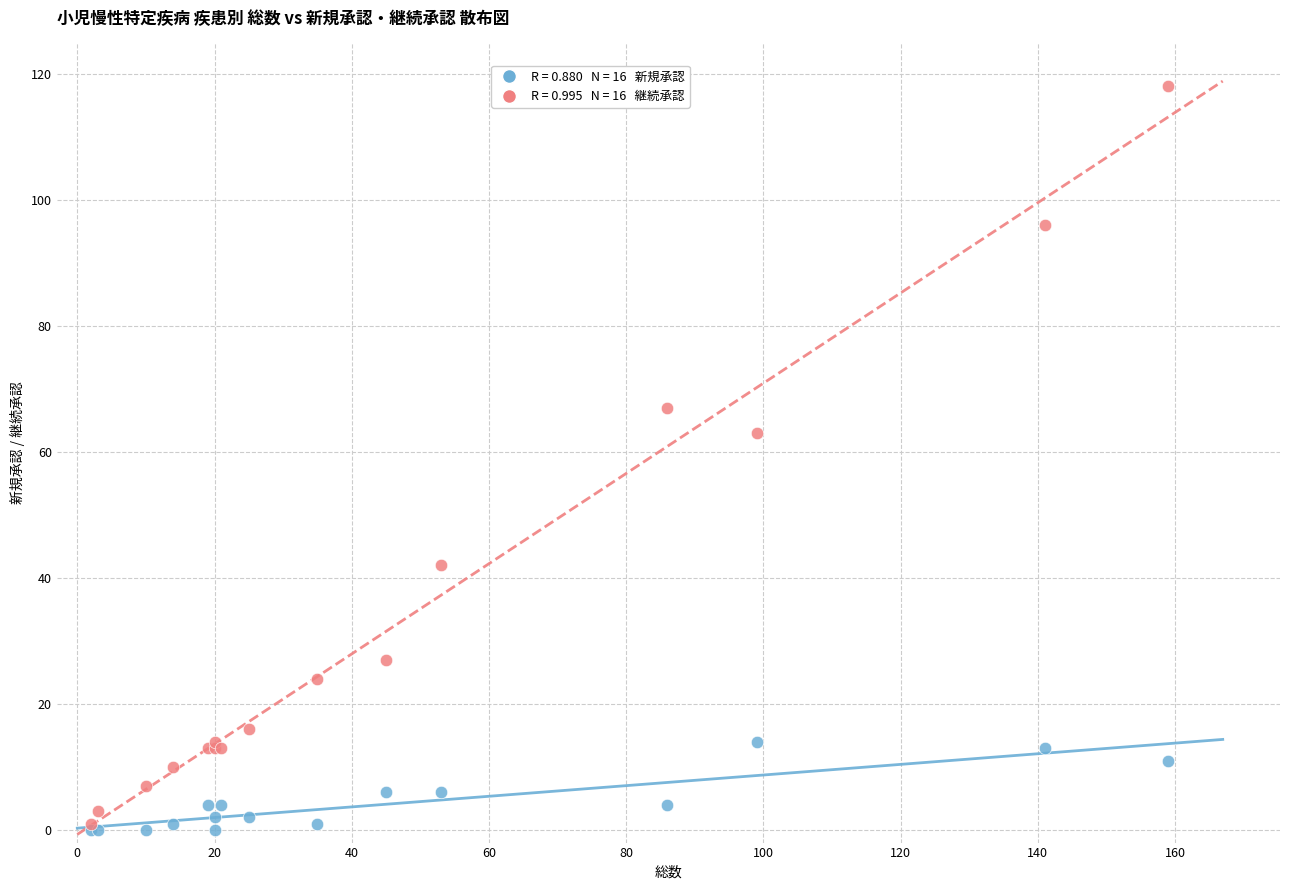

Across all series, what Y value is closest to 59?

63